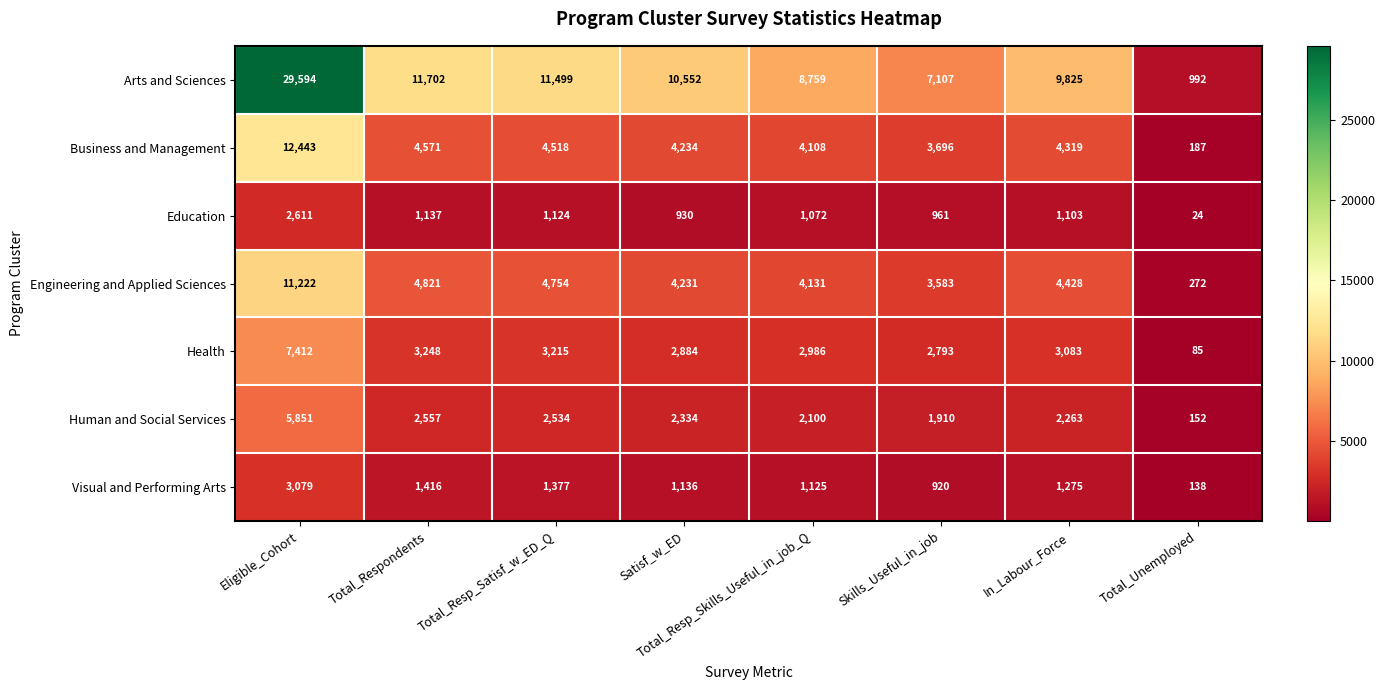

What is the total value across all series at Total_Unemployed?

1850